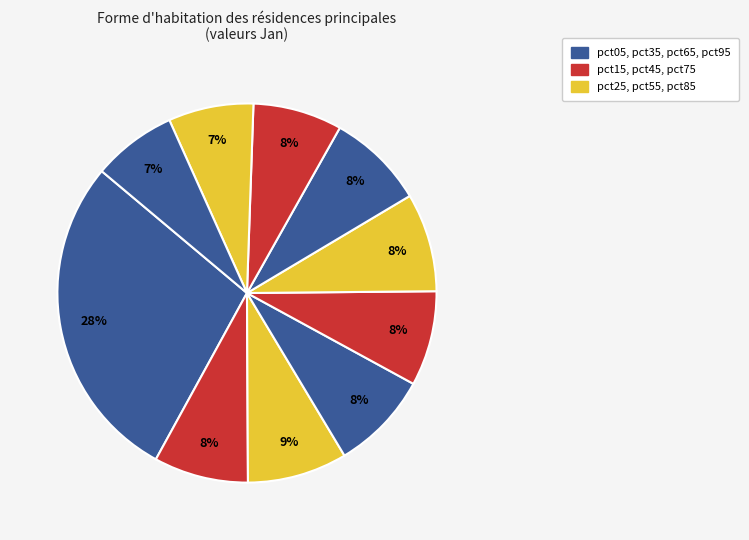

Rank the categories by value from highest to lowest.

pct05, pct25, pct35, pct55, pct65, pct45, pct15, pct75, pct85, pct95